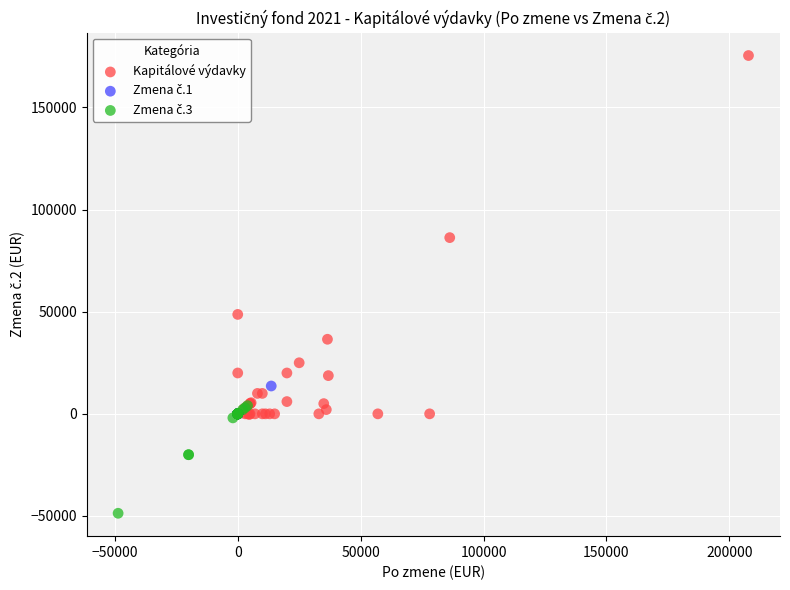

Which series has the largest Y range (max minus min)?

Kapitálové výdavky